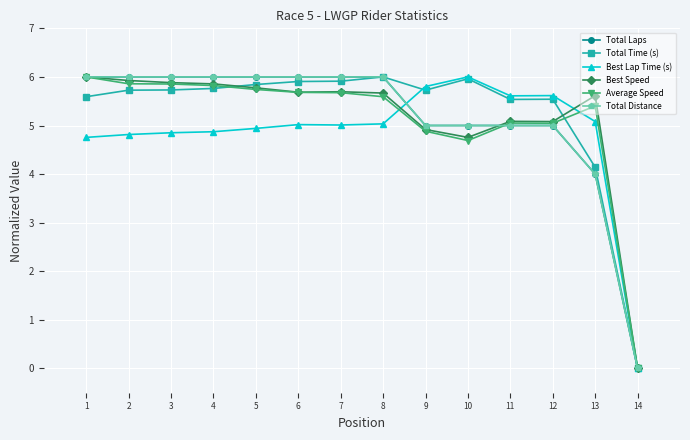

True or false: Total Time (s) and Total Distance cross at least once.

False